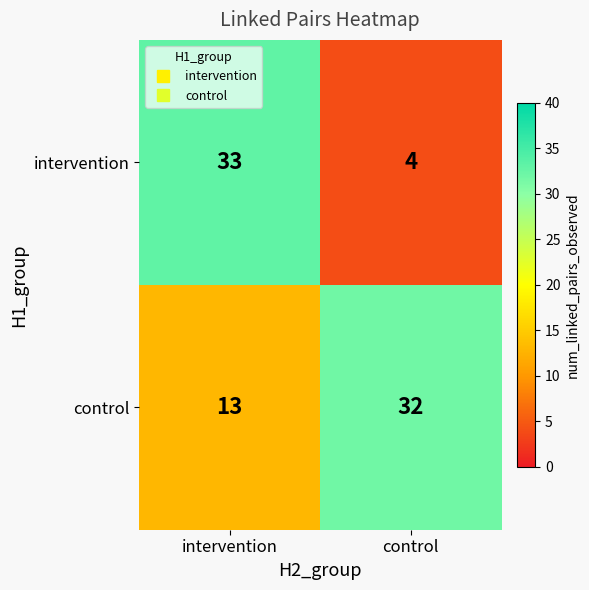

Which label corresponds to the smallest value in the chart?

control